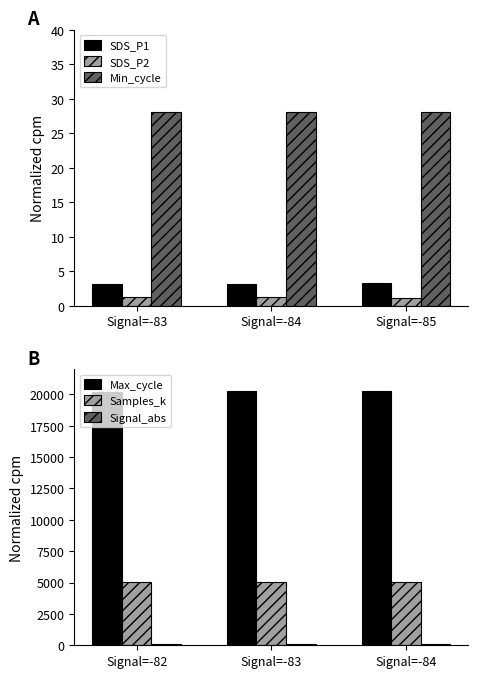

Reading left to right, what are all the values shown in this chart?

SDS_P1: 3.1	3.2	3.4
SDS_P2: 1.2	1.3	1.2
Min_cycle: 28.0	28.0	28.0
Max_cycle: 20192.0	20237.0	20220.0
Samples_k: 5026.0	5030.0	5028.0
Signal_abs: 82.0	83.0	84.0